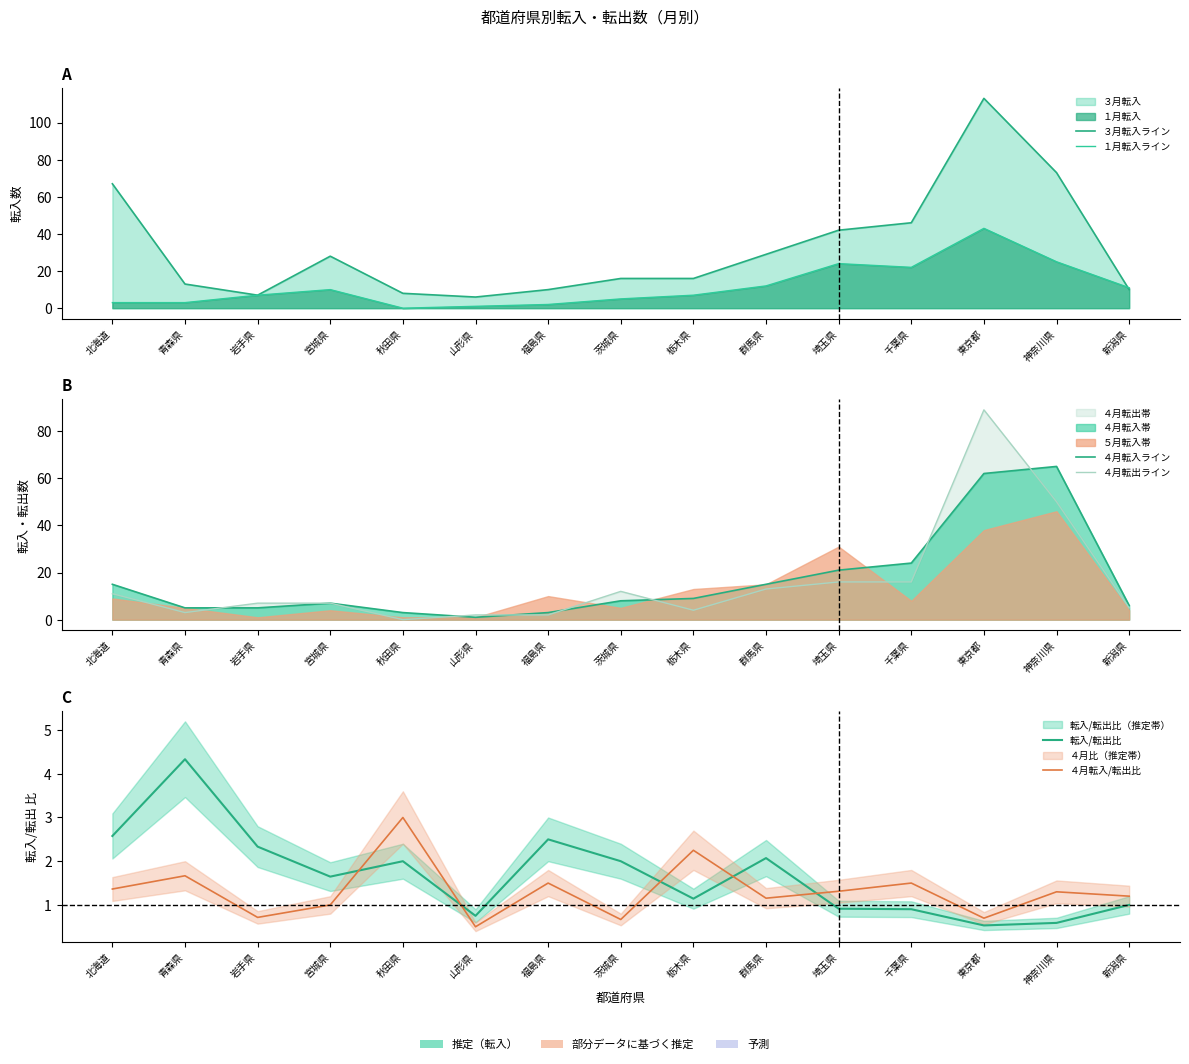

What value does the ３月転入ライン series have at 栃木県?

16.0